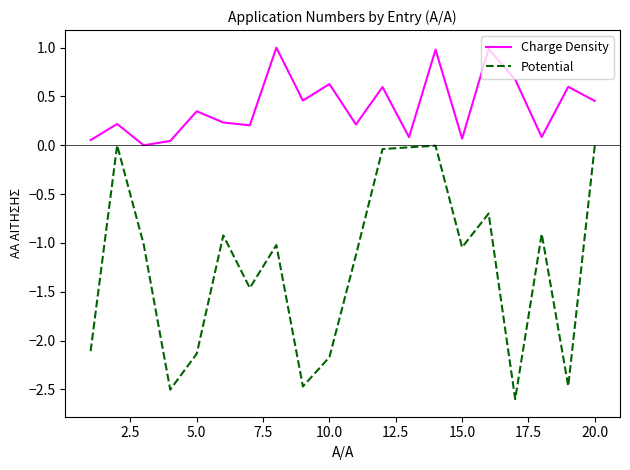

Which series has the largest range (max minus min)?

Potential